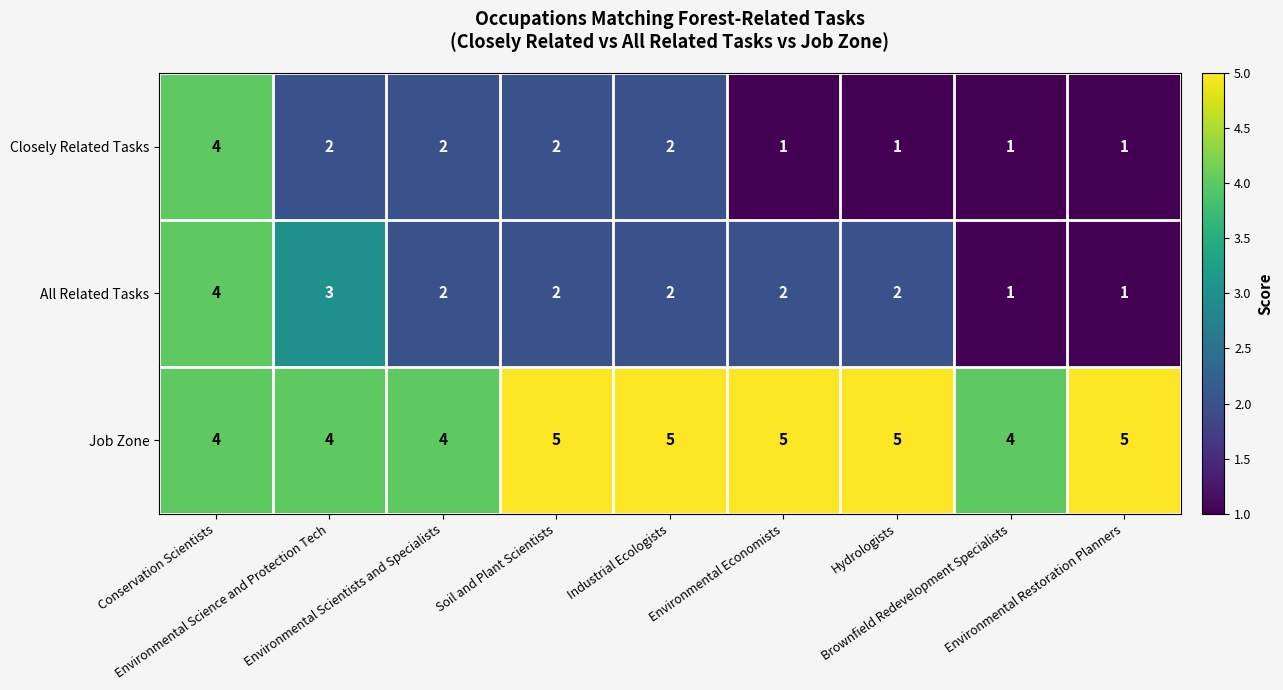

How many categories are shown in the chart?

9